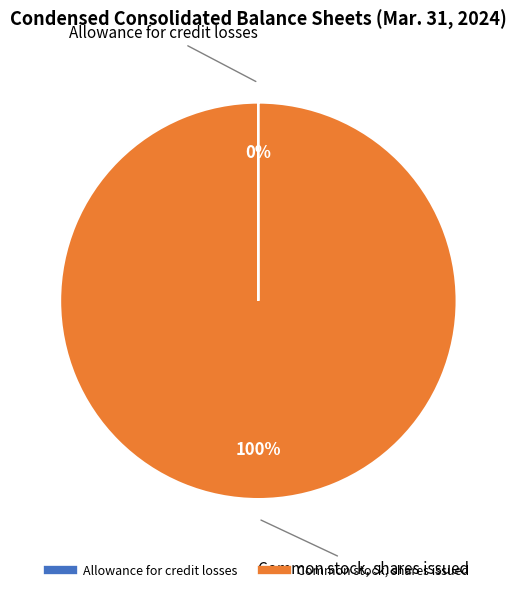

To the nearest percent, what is the average slice percentage?

50%